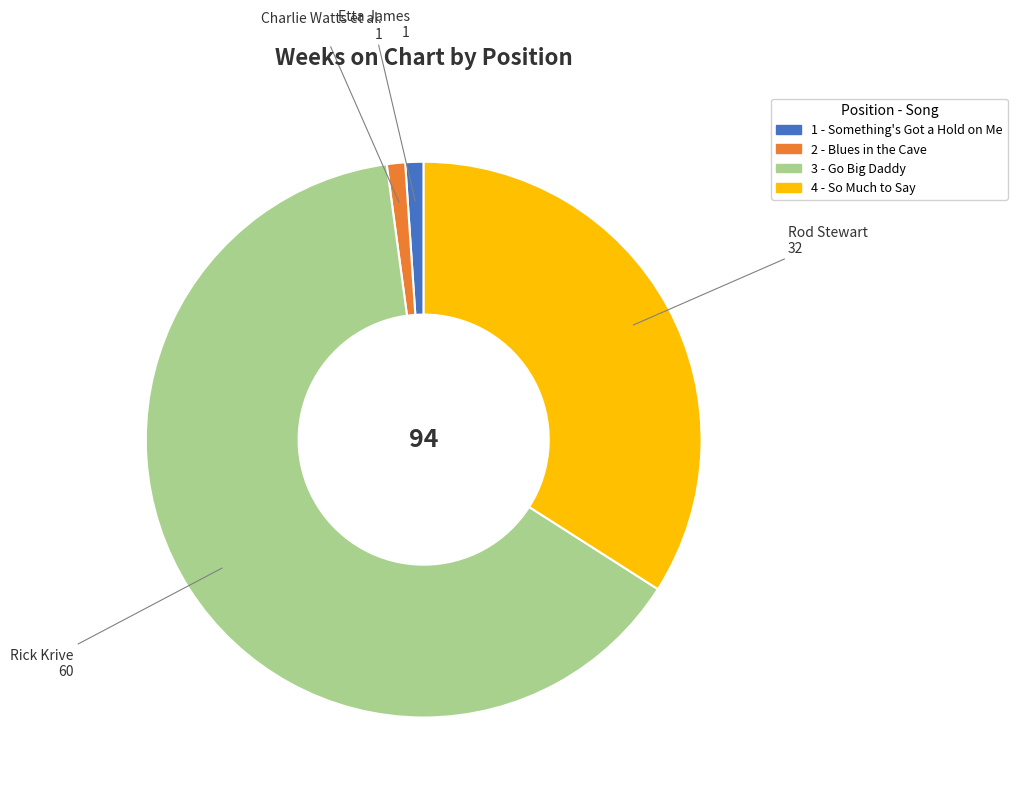

Does any single category account for the majority?

Yes